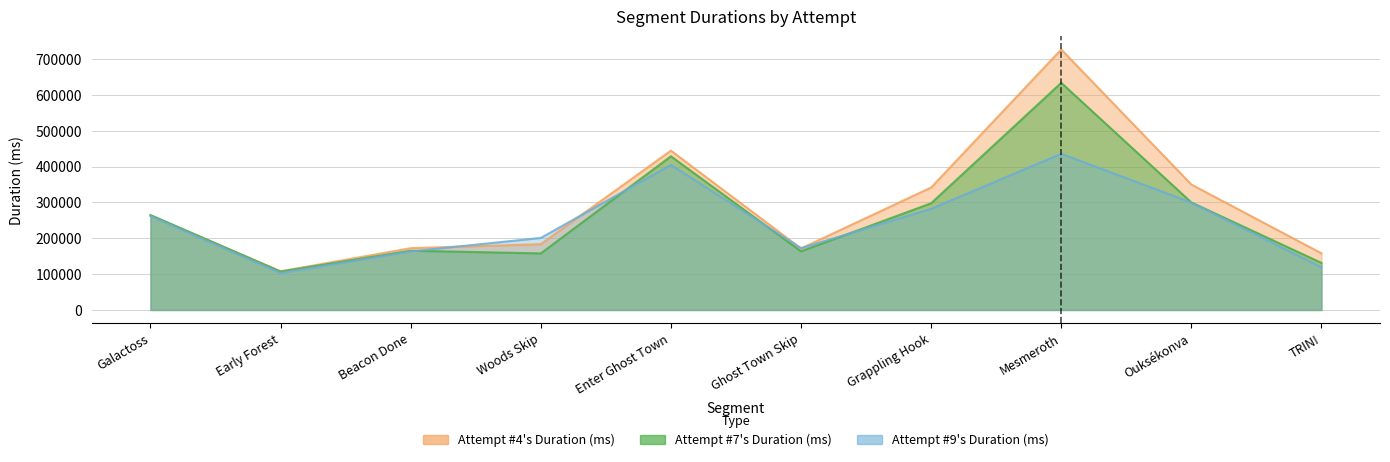

What is the average value of the Attempt #9's Duration (ms) series?

244143